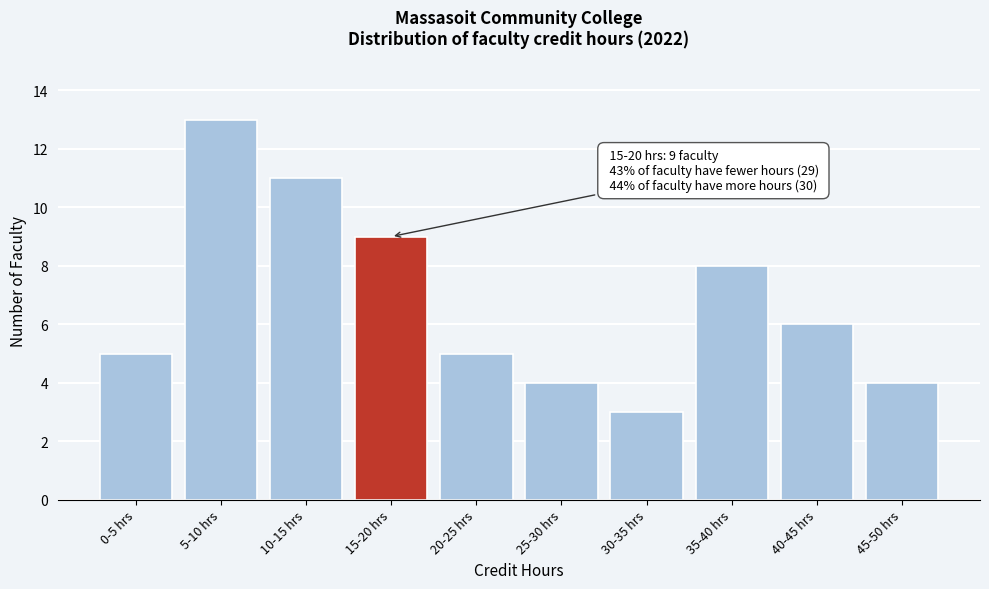

Reading left to right, extract all data points from this chart.

0-5 hrs=5	5-10 hrs=13	10-15 hrs=11	15-20 hrs=9	20-25 hrs=5	25-30 hrs=4	30-35 hrs=3	35-40 hrs=8	40-45 hrs=6	45-50 hrs=4